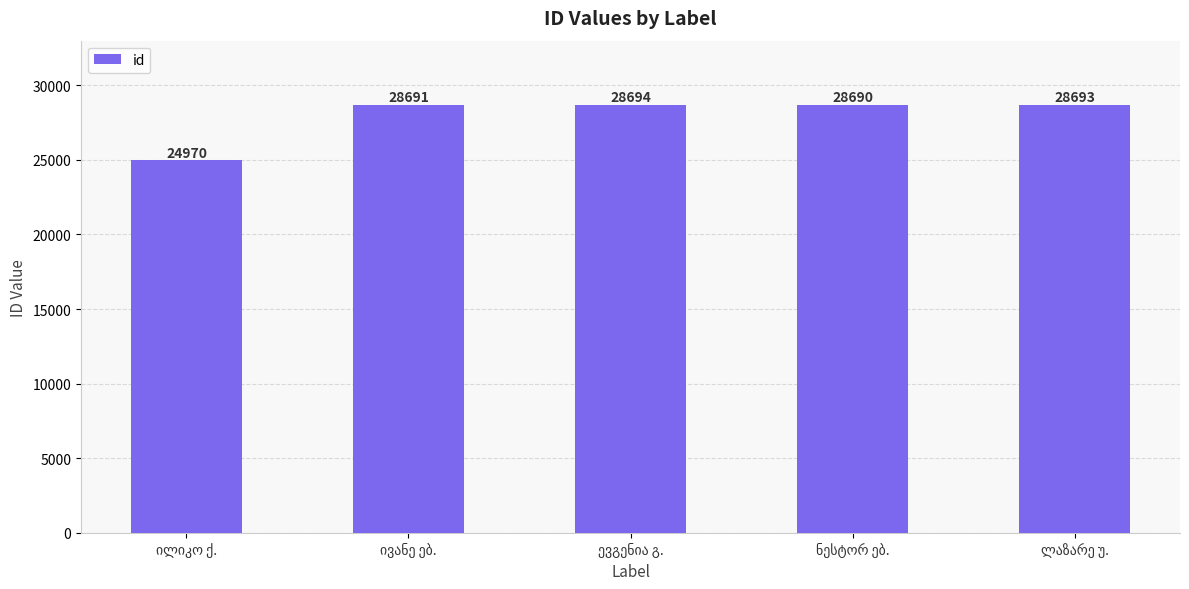

What is the difference between the second highest and second lowest values?

3